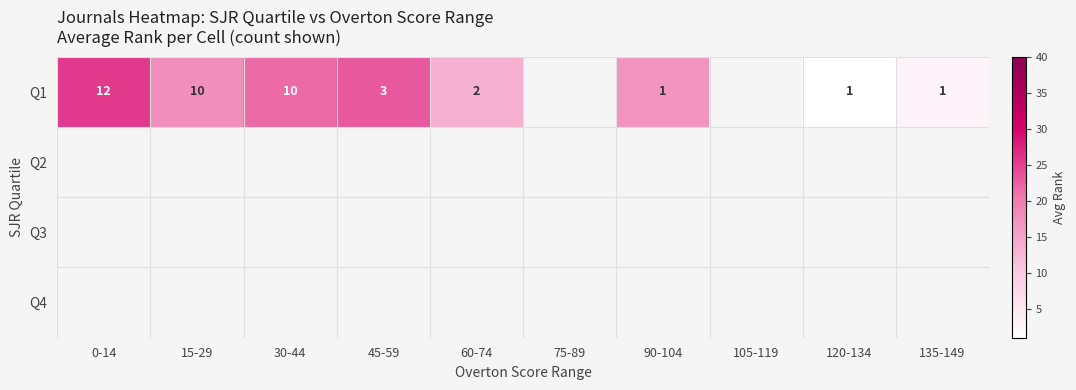

At how many categories does at least one series exceed 25?

1